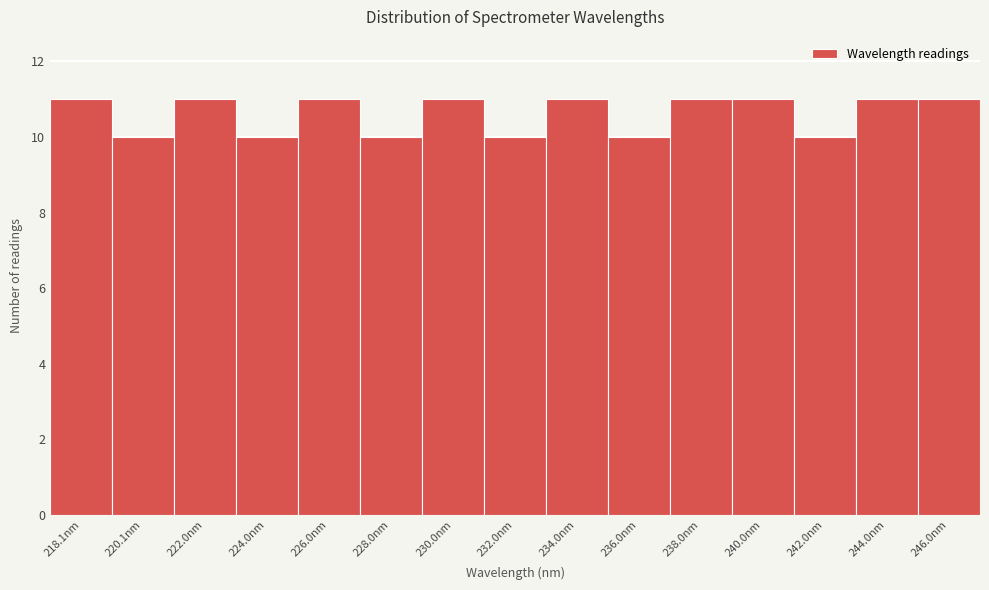

Reading left to right, transcribe all the data shown in this chart.

11	10	11	10	11	10	11	10	11	10	11	11	10	11	11